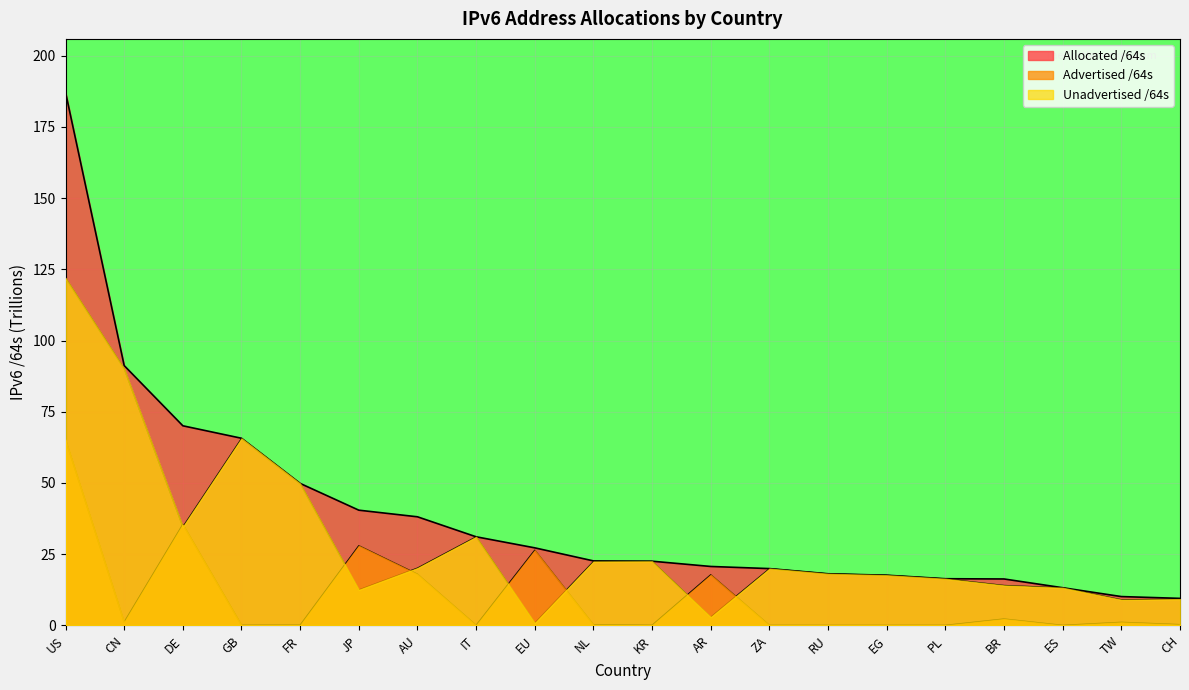

What is the approximate value of Advertised /64s at US?

65.2